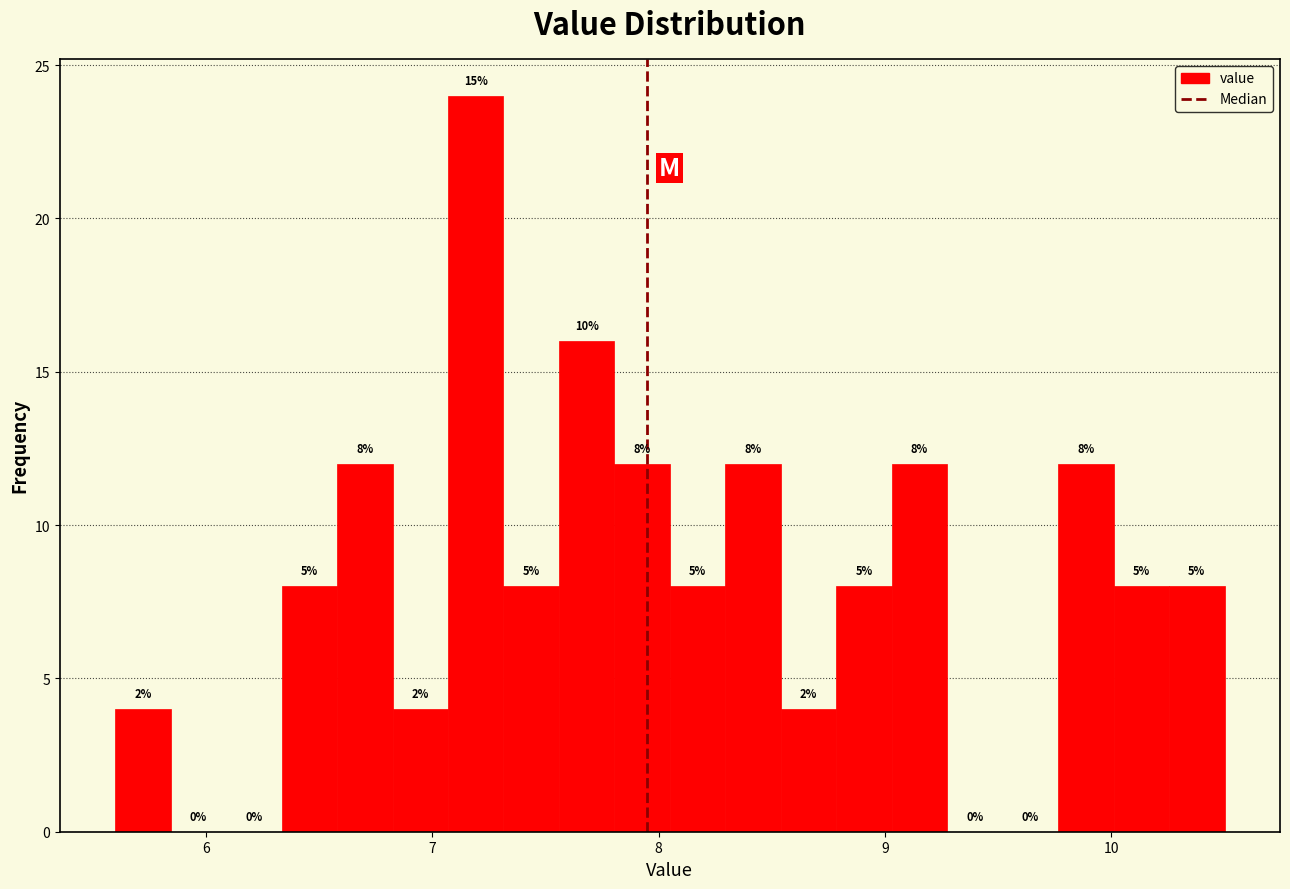

Read against the x-axis, roughly where is the centre of the tallest bar?

7.2